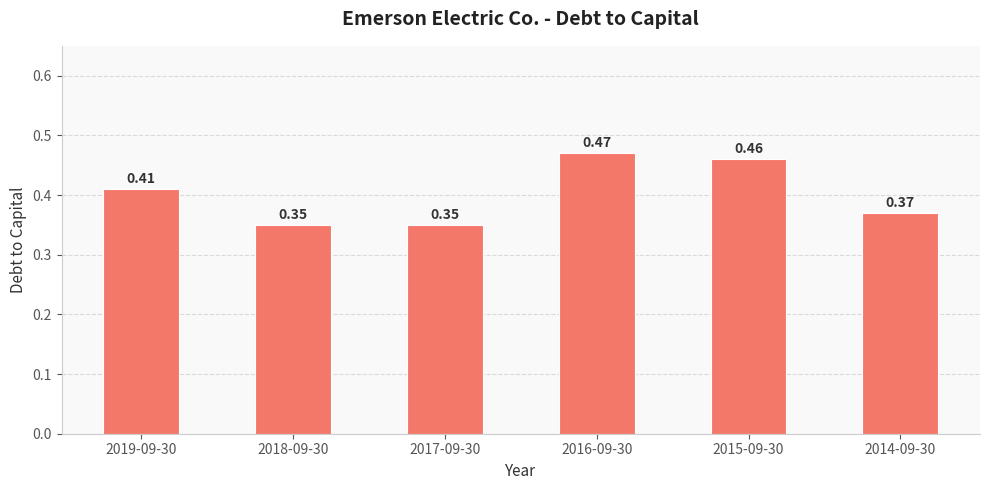

What is the sum of all values?

2.4